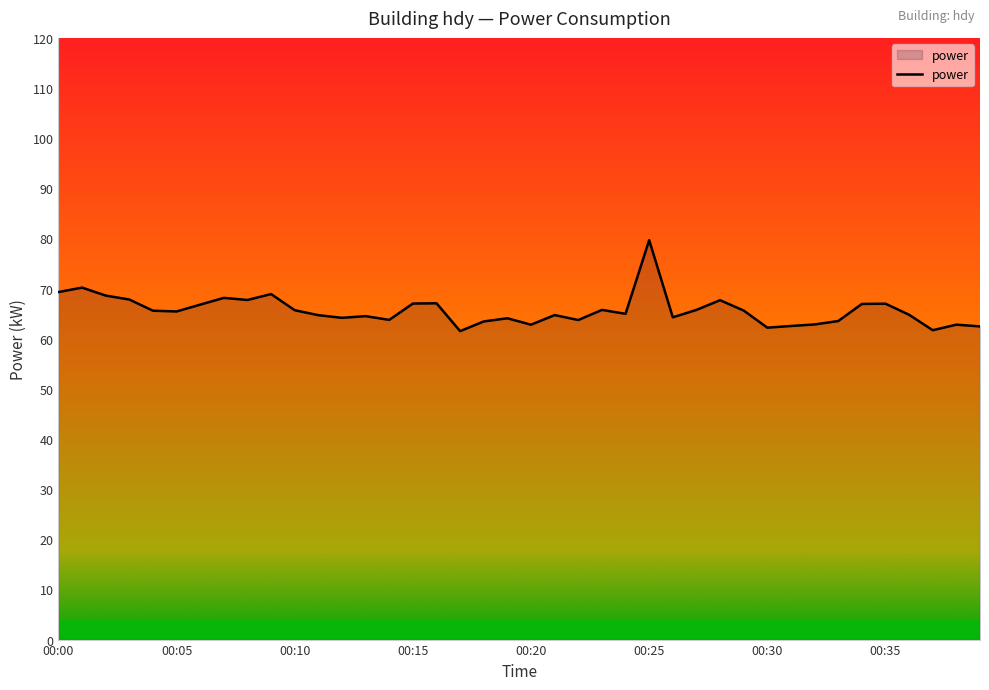

What is the smallest value displayed?

61.5